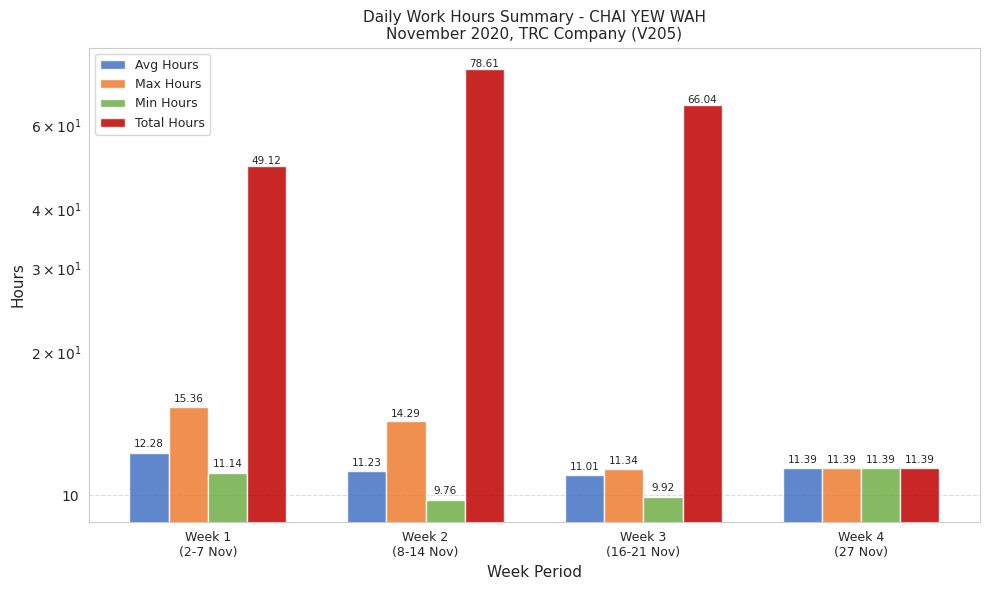

What are all the series names shown in the legend?

Avg Hours, Max Hours, Min Hours, Total Hours